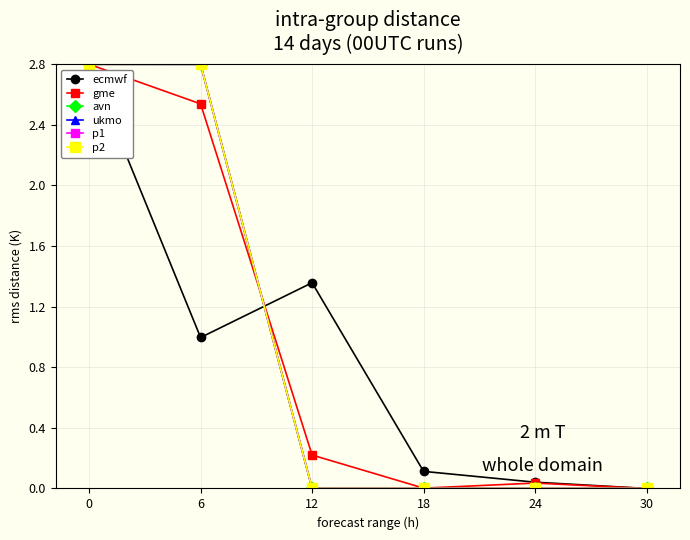

True or false: ecmwf has more than 1 interior local peaks.

False